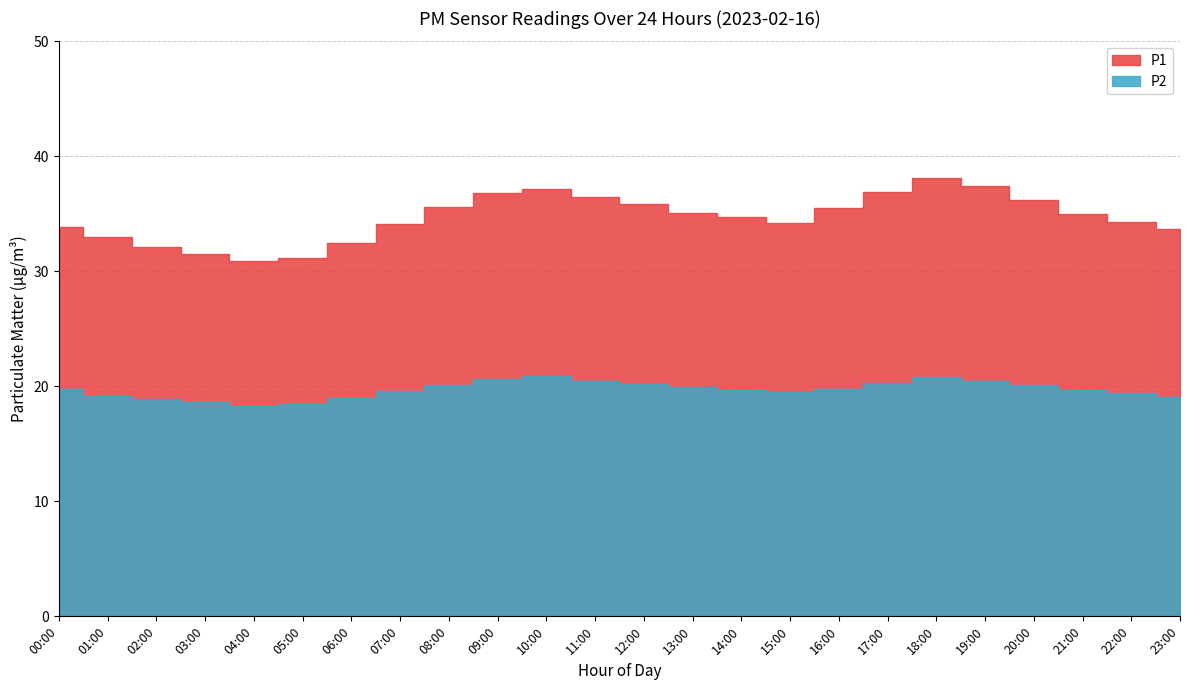

How many values in the P2 series are below 19?

4